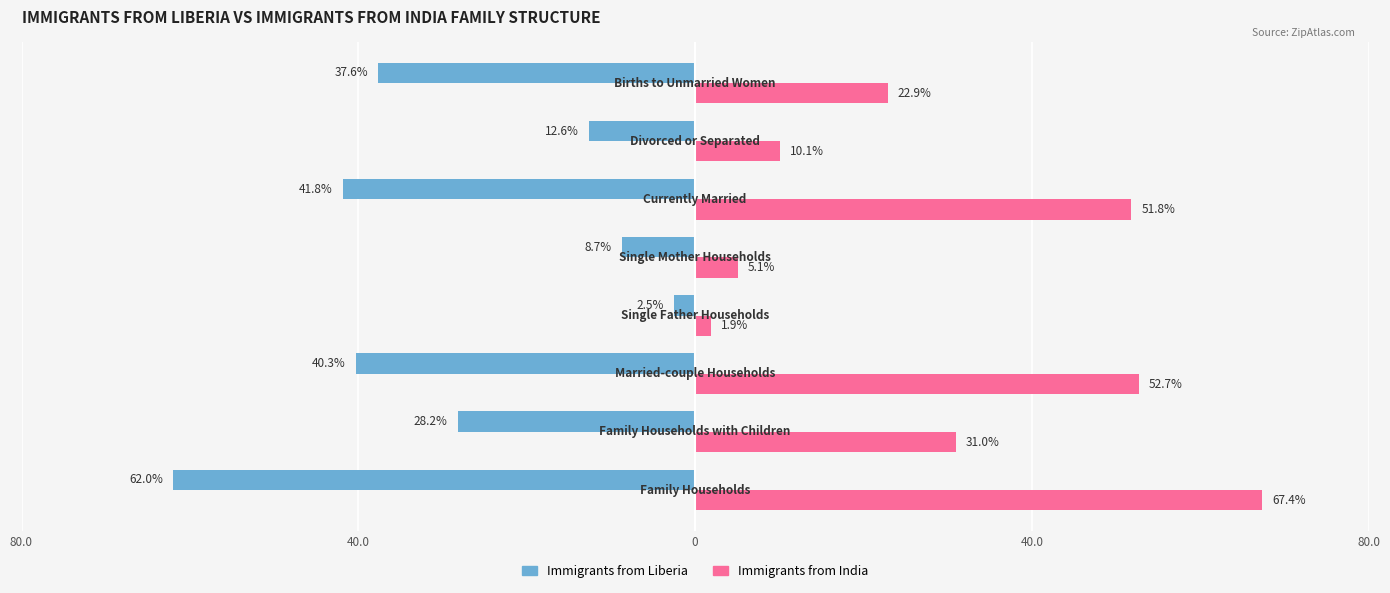

What are all the series names shown in the legend?

Immigrants from Liberia, Immigrants from India